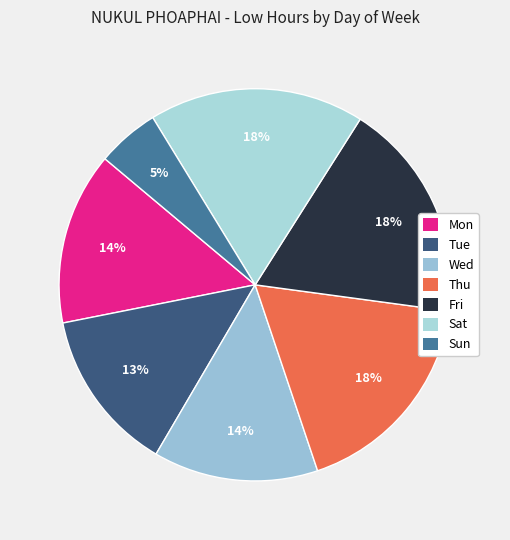

To the nearest percent, what is the difference between the largest and smallest slice percentages?

13%